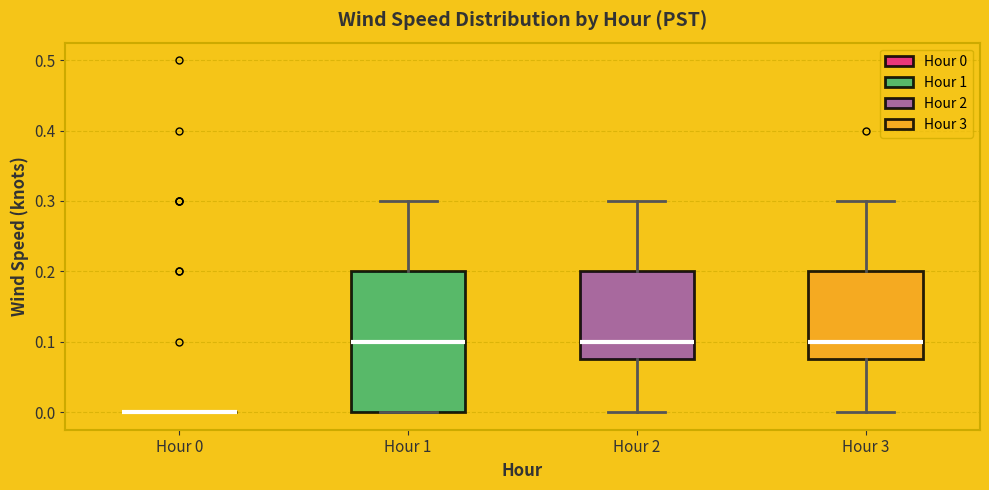

Which box is the tallest, from its lower edge to its upper edge?

Hour 1